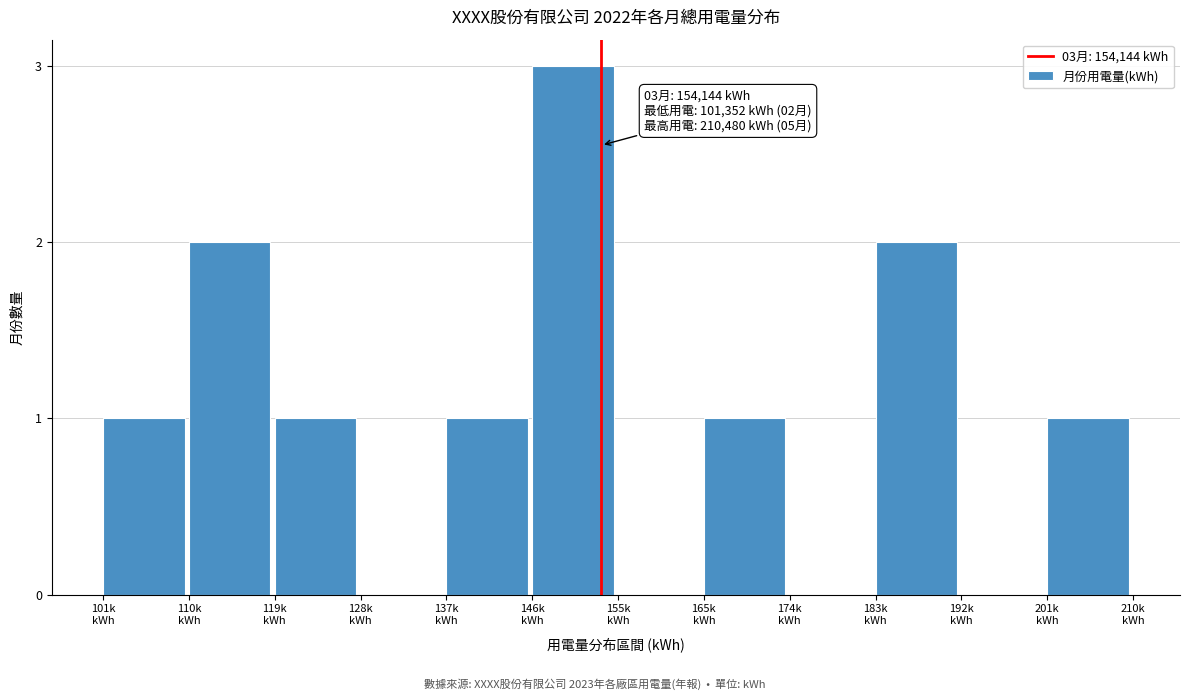

What is the maximum value shown in the chart?

3